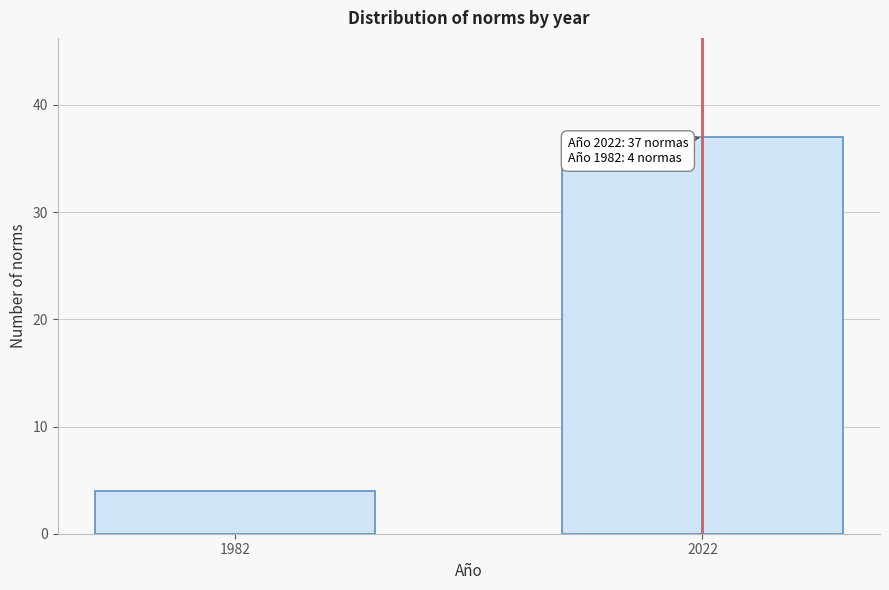

Reading right to left, transcribe all the data shown in this chart.

2022=37	1982=4